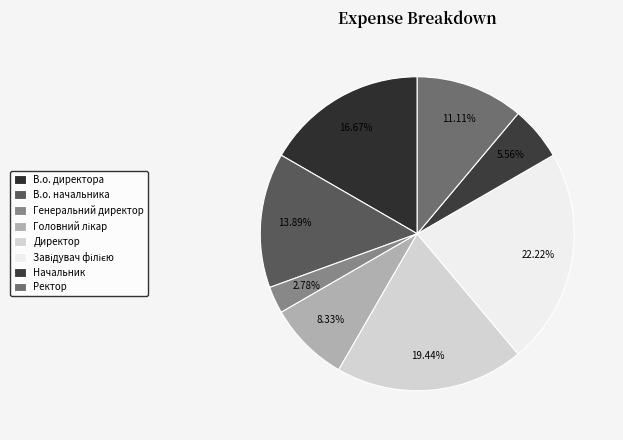

How many slices are in this pie chart?

8